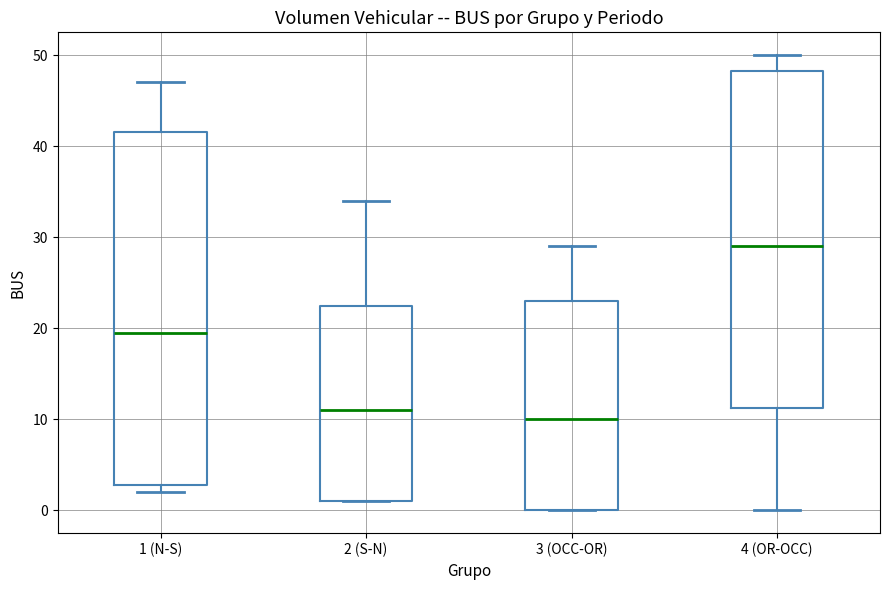

Which box is the tallest, from its lower edge to its upper edge?

1 (N-S)